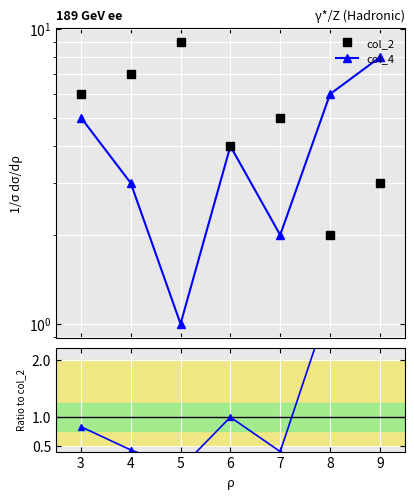

Rank the series by their average value, from lowest to highest.

ratio, col_4, col_2